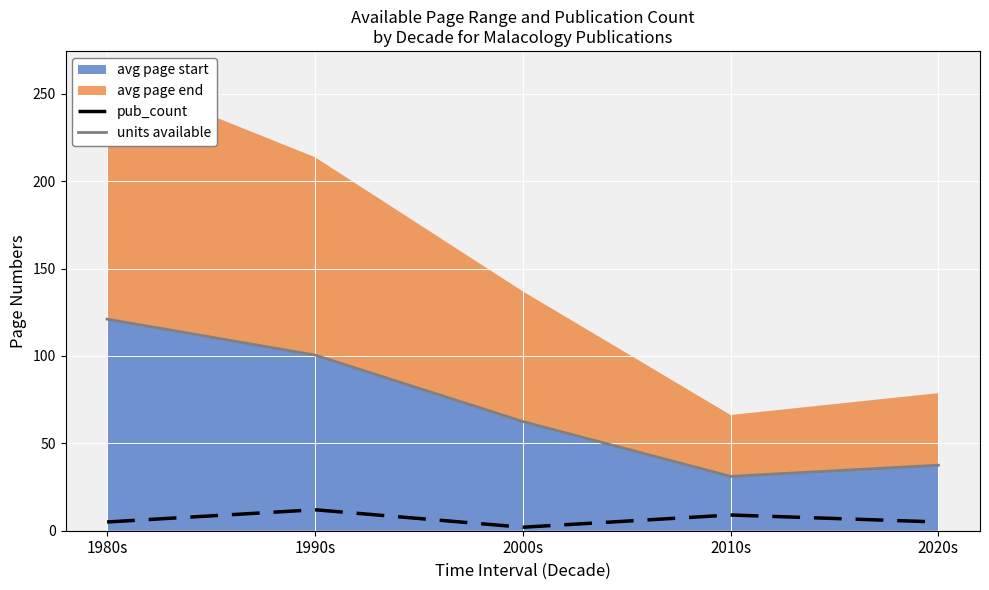

At which label does units available reach its minimum?

2010s